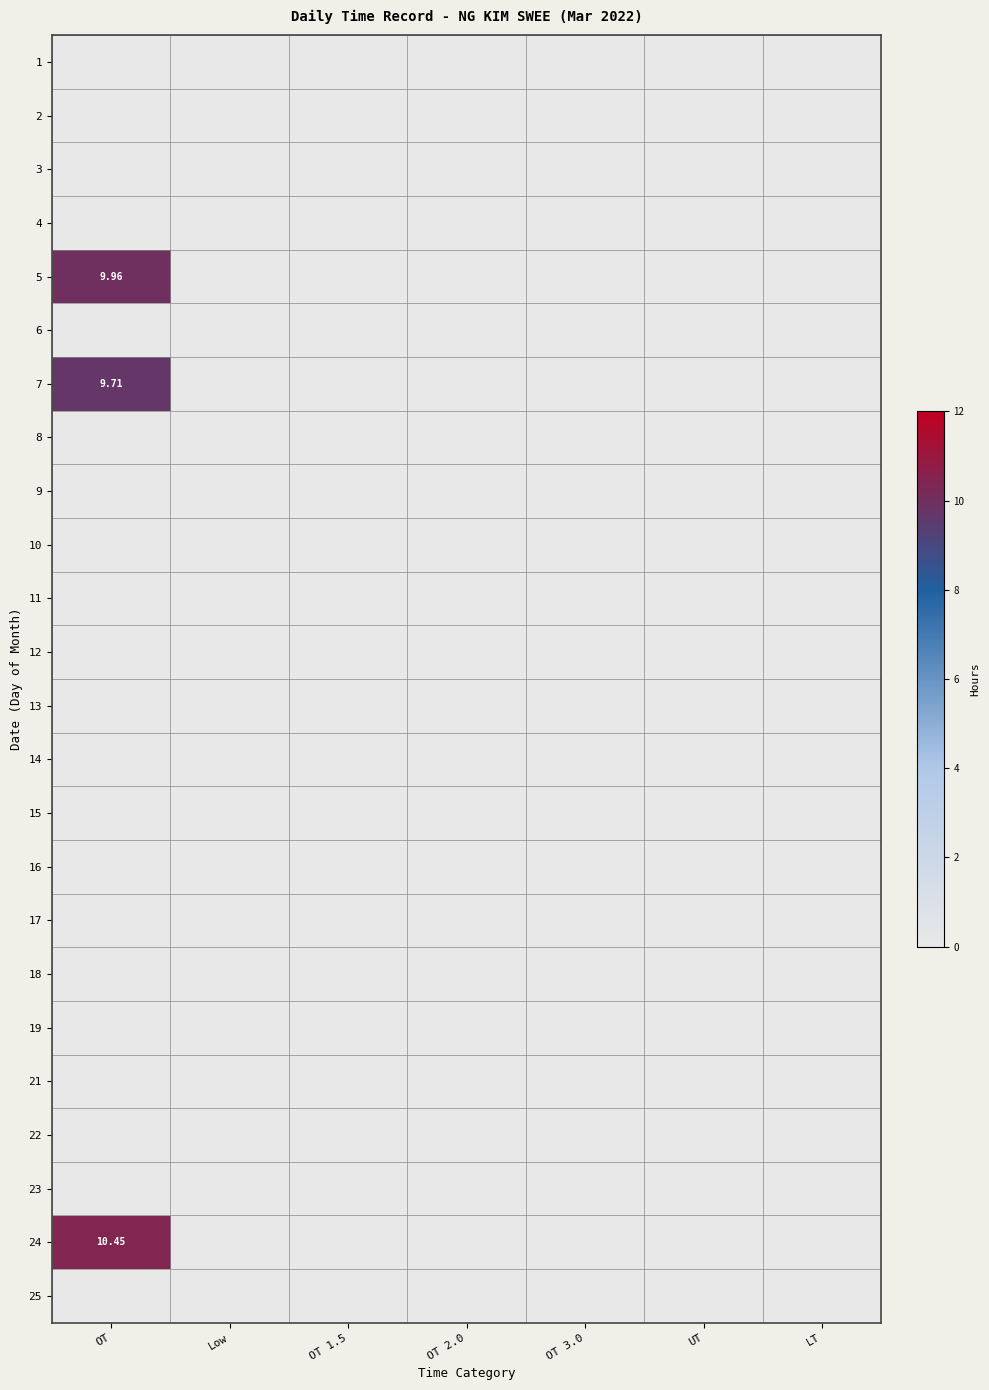

True or false: 16 has a value of 0.0 at OT 2.0.

True